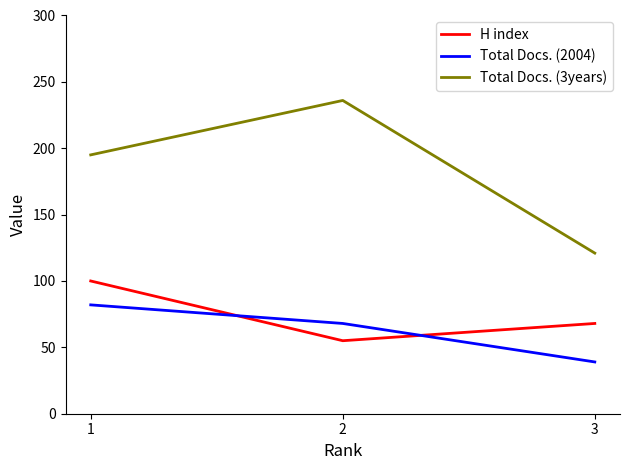

Reading left to right, extract all data points from this chart.

H index: 100	55	68
Total Docs. (2004): 82	68	39
Total Docs. (3years): 195	236	121